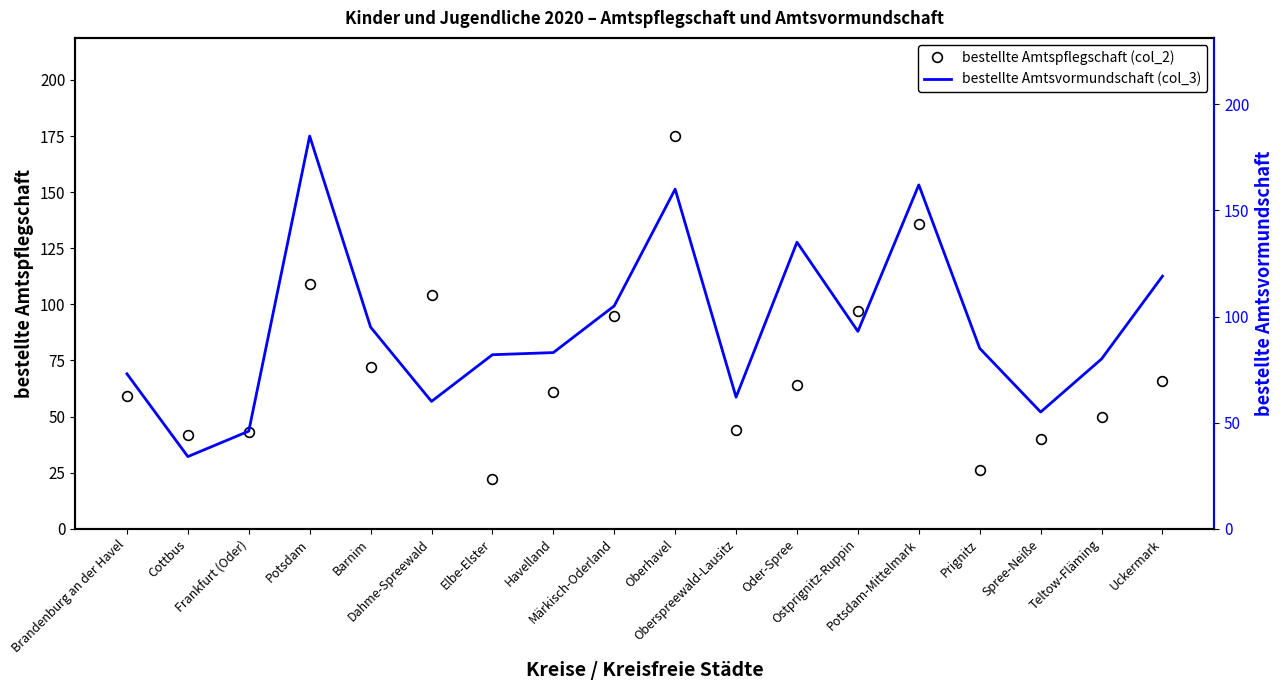

What position from the right is Potsdam-Mittelmark?

5